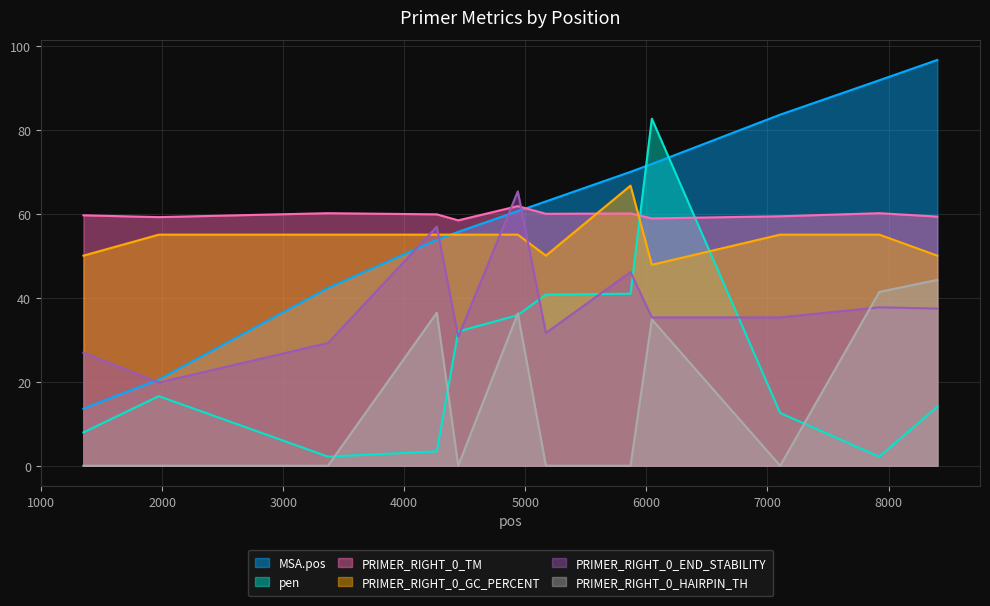

Which category has the highest value across all series?

8403